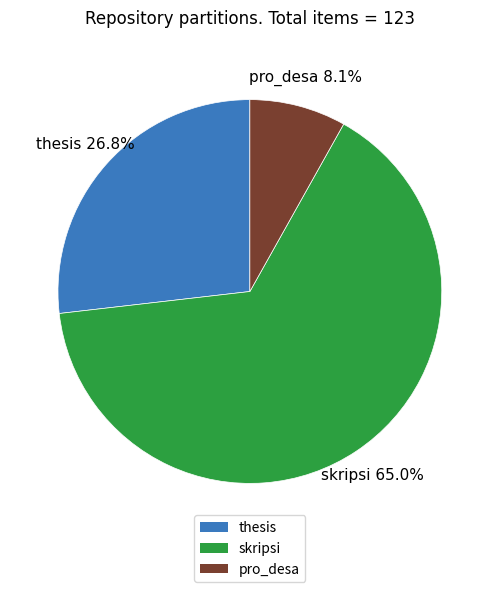

Which category has the biggest portion of the pie?

skripsi